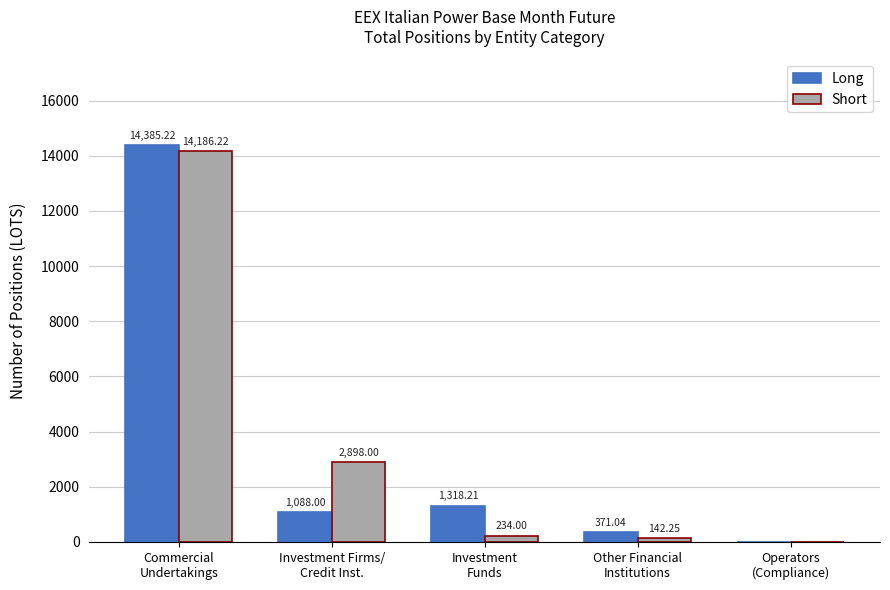

What is the sum of all Long values?

17162.5